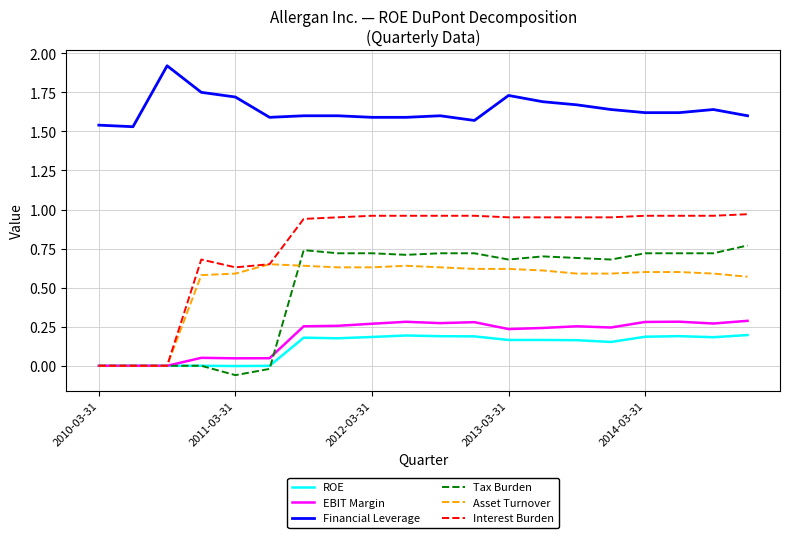

True or false: EBIT Margin and Financial Leverage intersect in this chart.

False